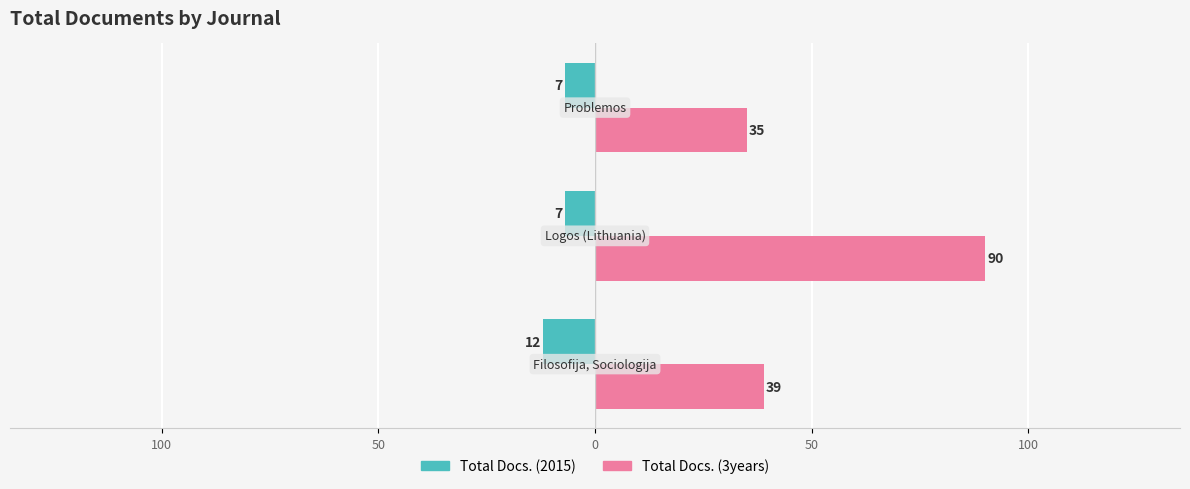

What are all the series names shown in the legend?

Total Docs. (2015), Total Docs. (3years)